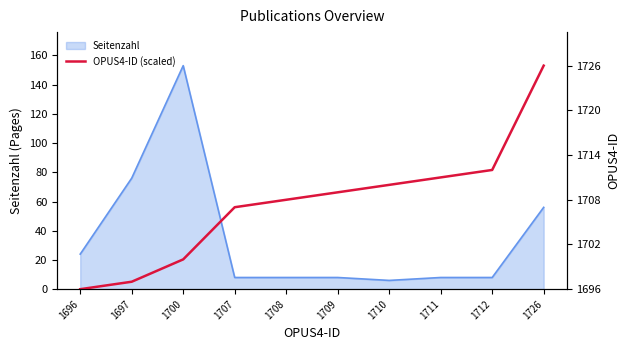

What is the change in value from 1700 to 1710?

+51.0